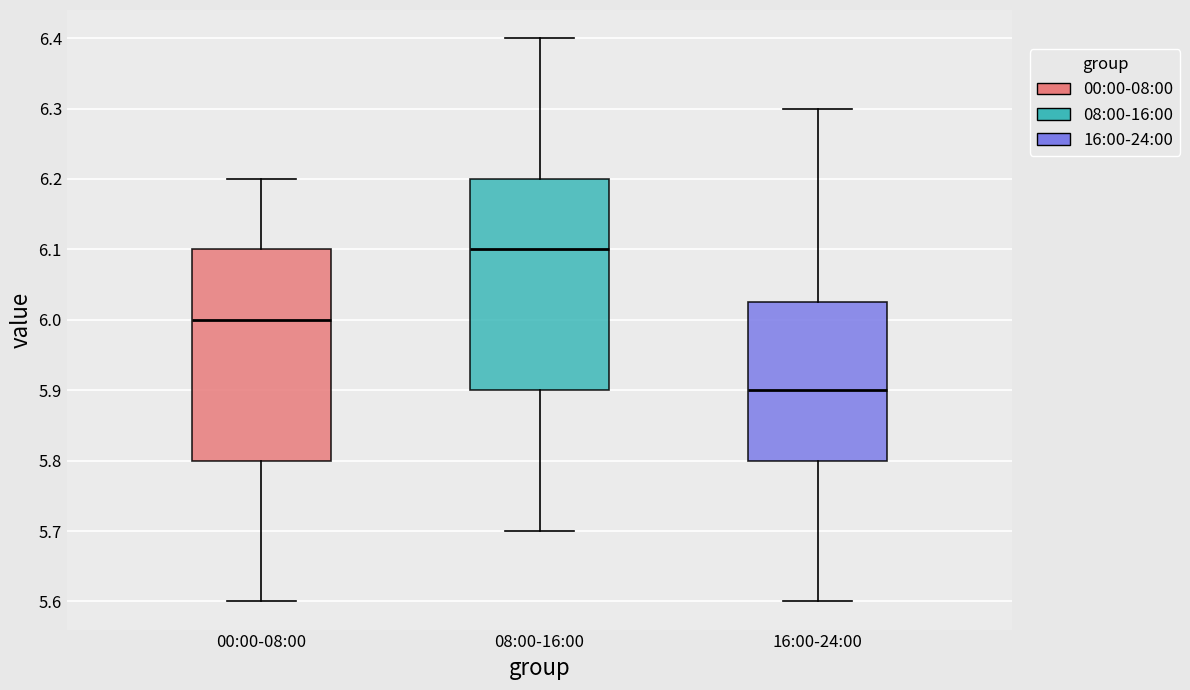

Reading left to right, transcribe this box plot: for each box, give where its median line is, the range the box spans, and where its two whiskers end, as read against the y-axis. The values are not printed on the chart, so give them approximately, as read against the axis.

00:00-08:00: median 6.00, box 5.80 to 6.10, whiskers 5.60 to 6.20
08:00-16:00: median 6.10, box 5.90 to 6.20, whiskers 5.70 to 6.40
16:00-24:00: median 5.90, box 5.80 to 6.03, whiskers 5.60 to 6.30